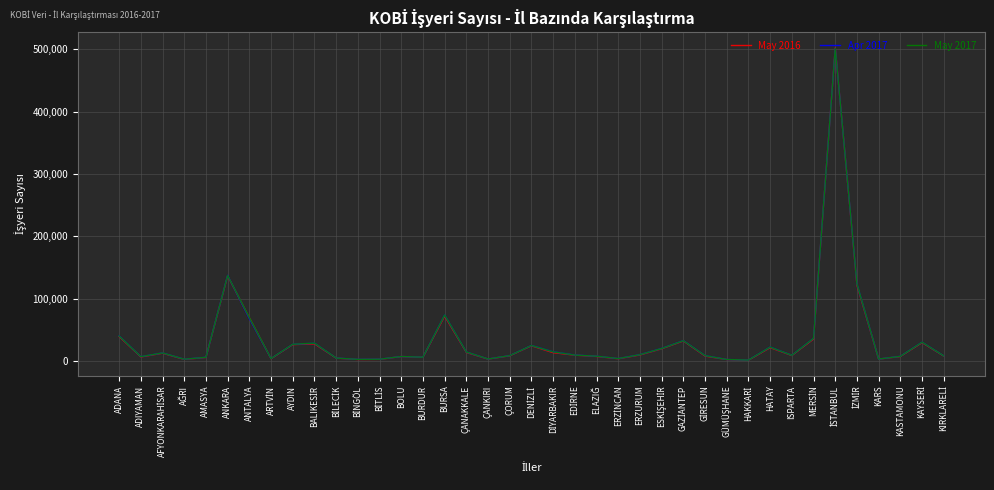

How many lines are shown in the chart?

3